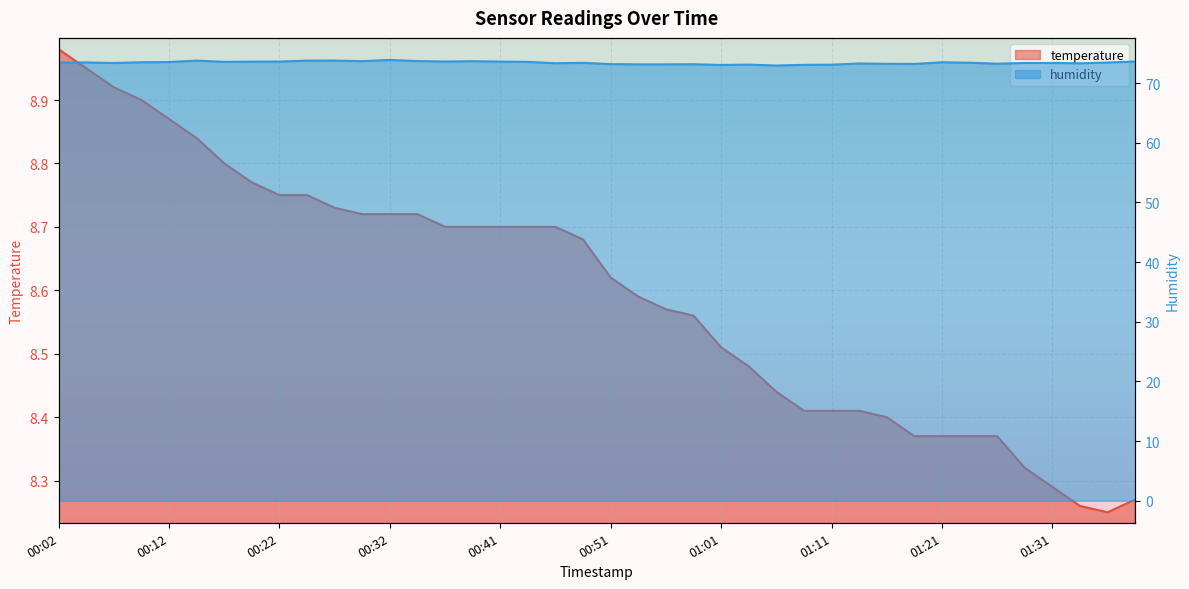

At which category does the chart reach its peak across all series?

00:32